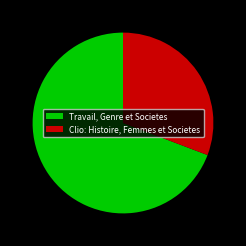

How many segments does this pie chart have?

2